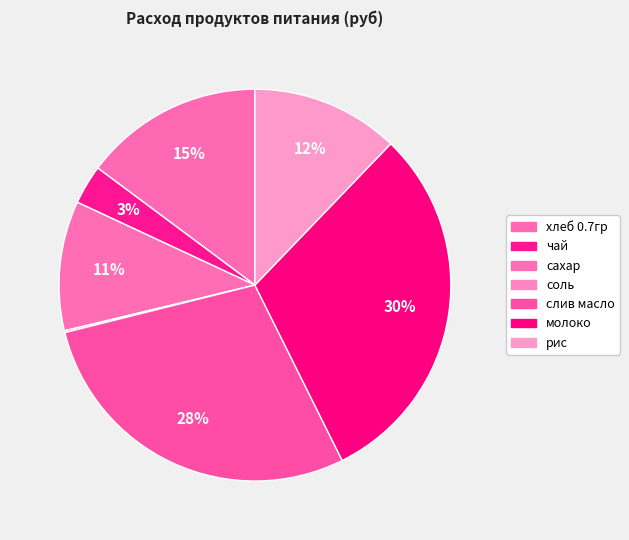

How many segments does this pie chart have?

7